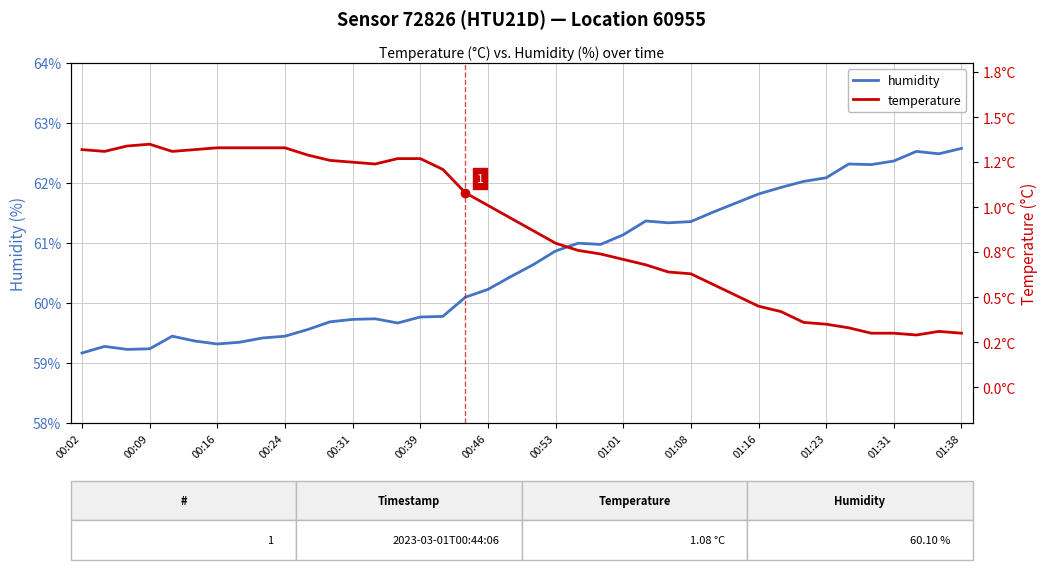

What is the total value across all series at 35?

62.6